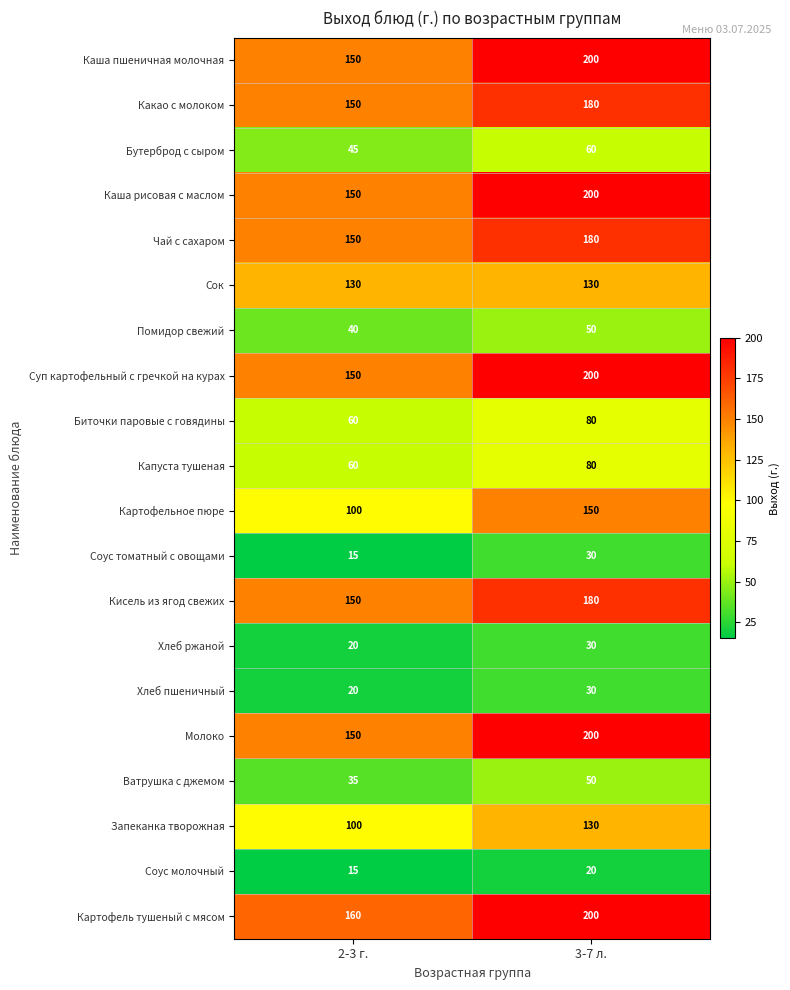

Where is Запеканка творожная nearest to the value 115?

2-3 г.